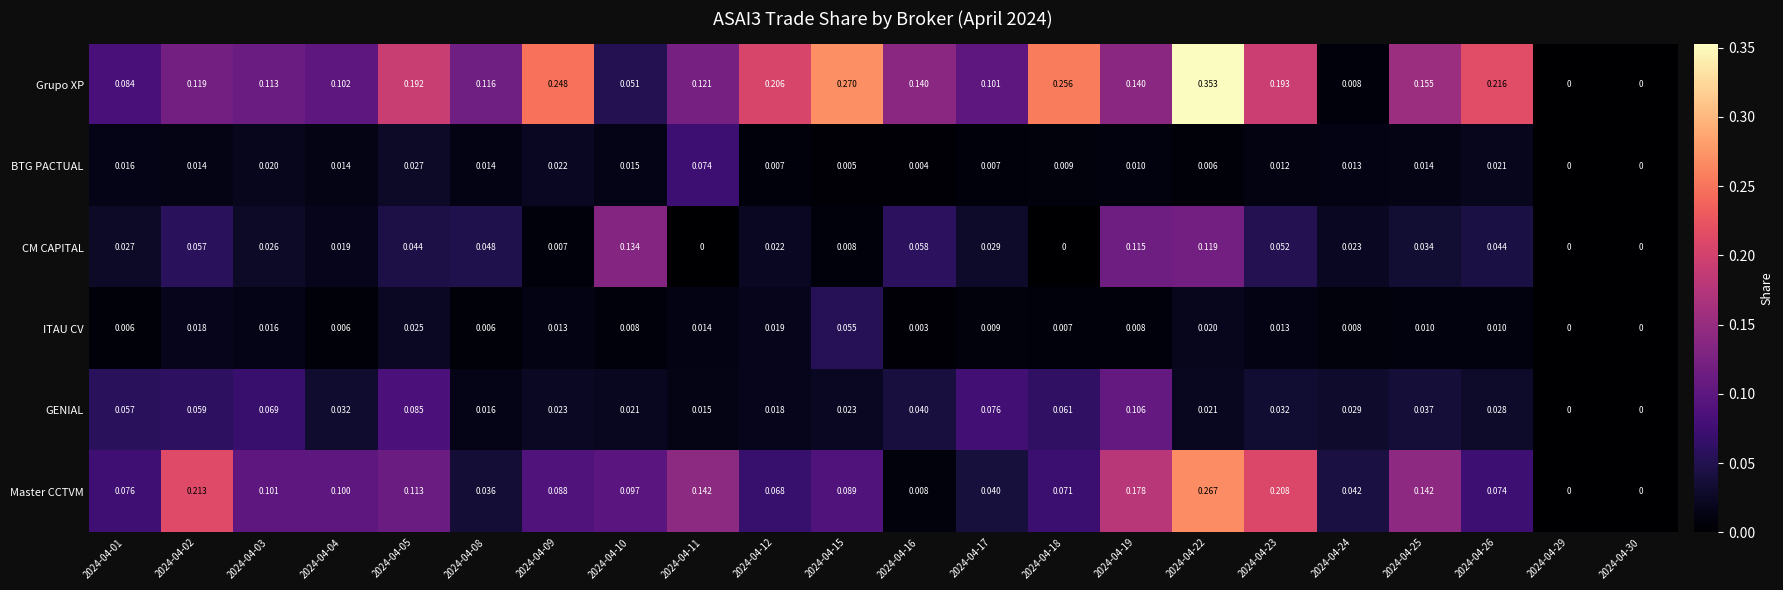

Which series has the largest total across all categories?

Grupo XP